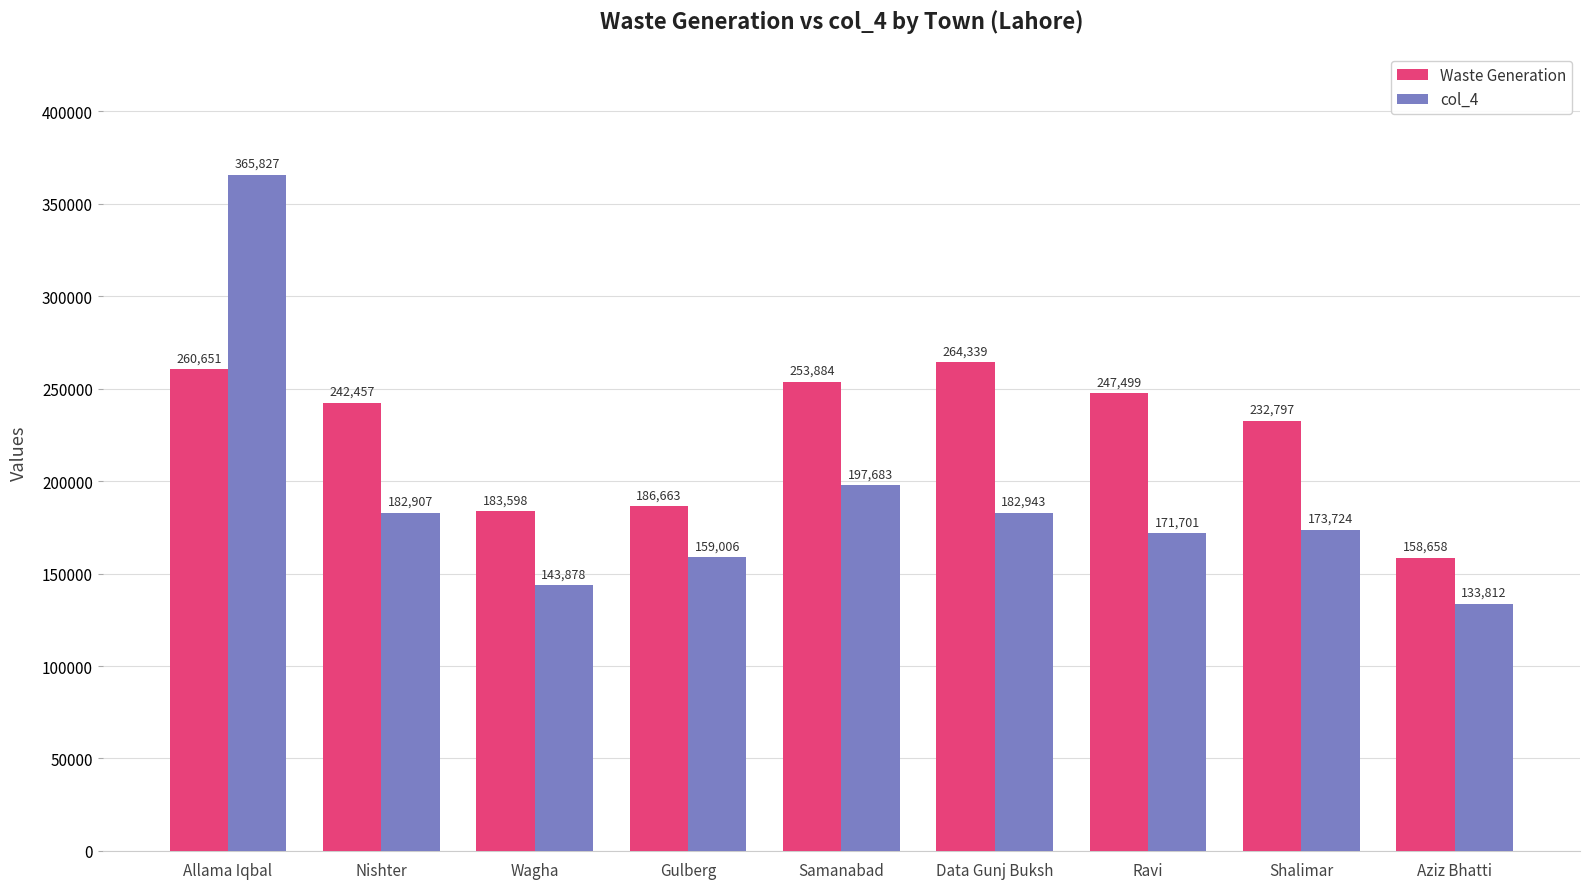

Are the bars grouped side by side (vs. stacked)?

Yes